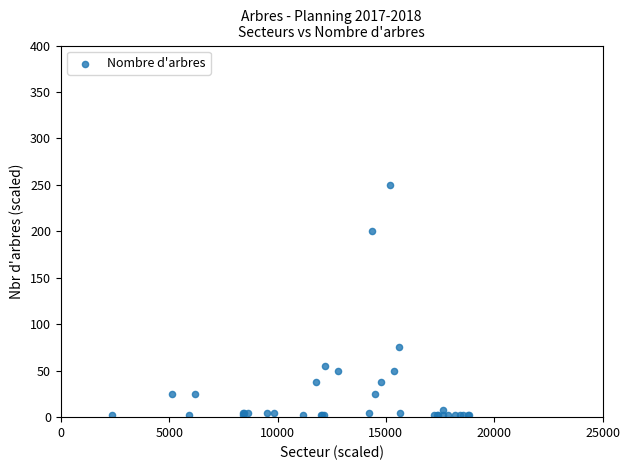

What Y value in the scatter plot is closest to 126?

75.0